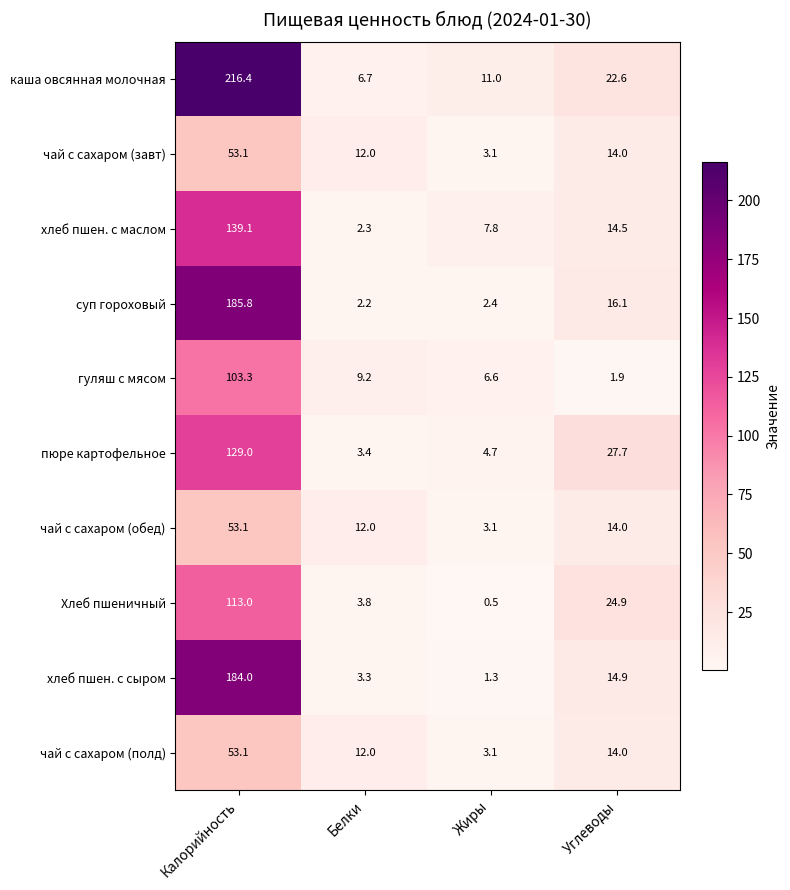

What is the difference between the чай с сахаром (завт) values at Жиры and Калорийность?

50.0